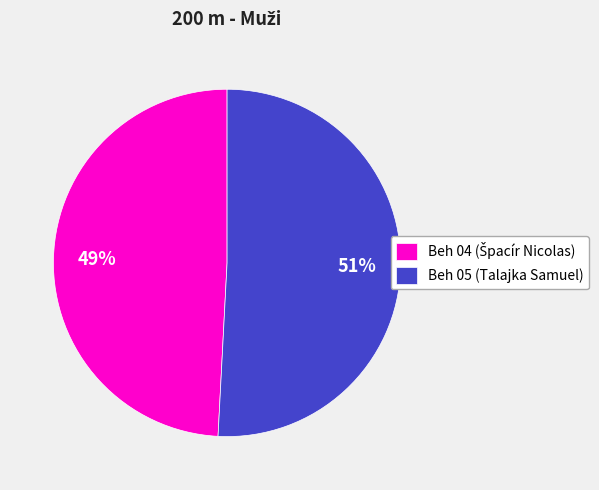

What percentage is the Beh 05 (Talajka Samuel) slice, to the nearest percent?

51%